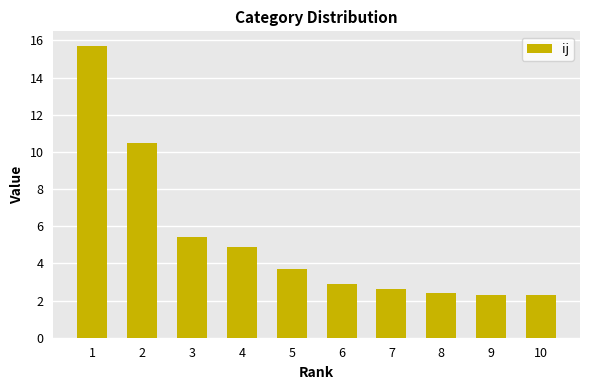

What is the maximum value shown in the chart?

15.7